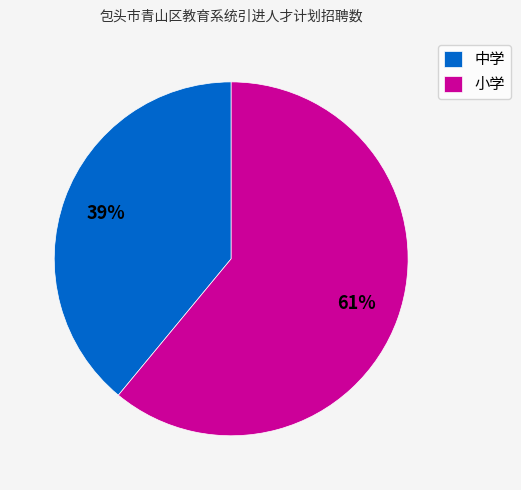

Approximately how many times larger is the value at 中学 compared to 小学?

0.6